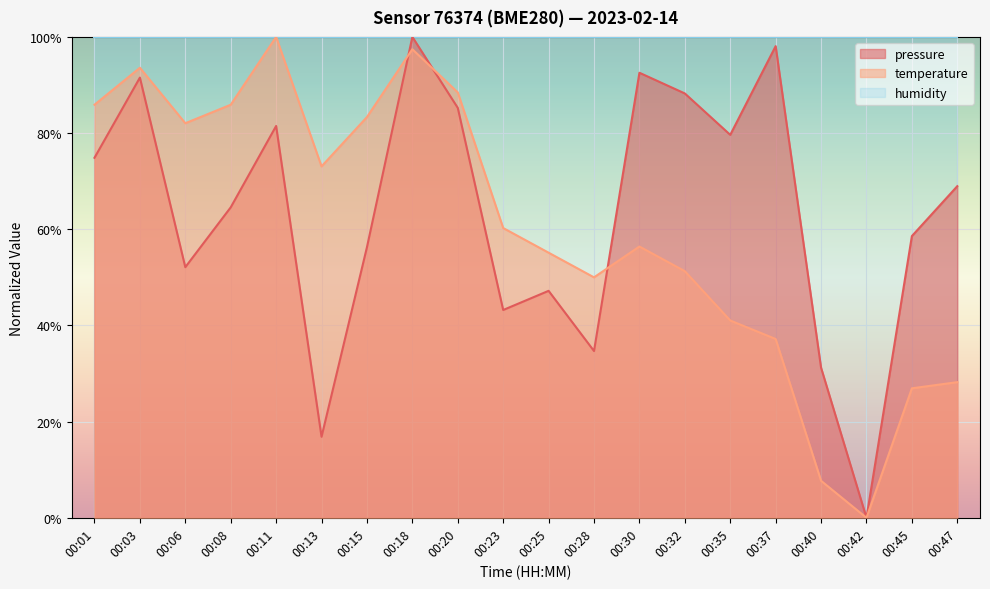

At which label does temperature first exceed 60?

00:01